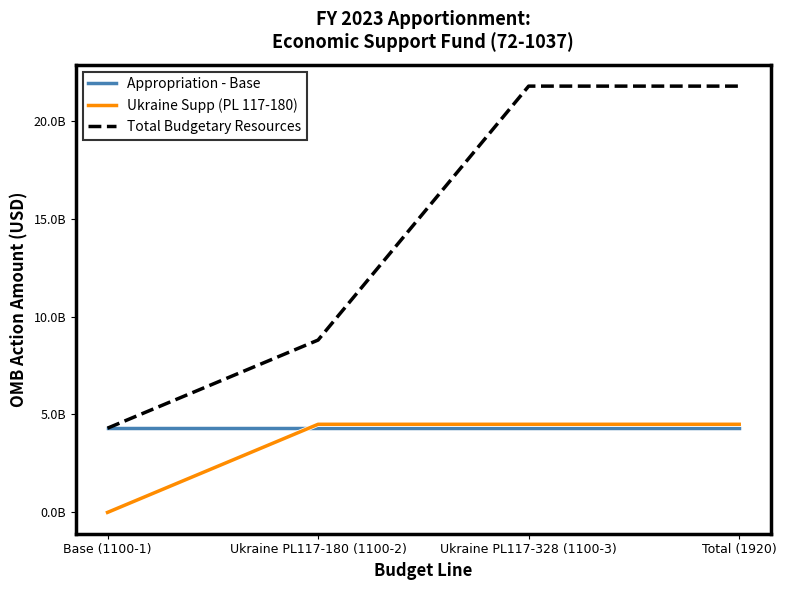

Which series has the largest range (max minus min)?

Total Budgetary Resources